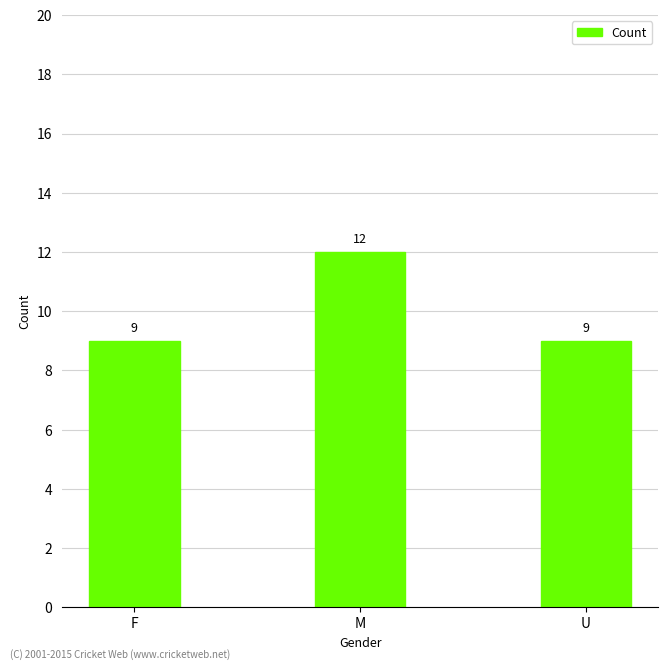

Which label corresponds to the largest value in the chart?

M